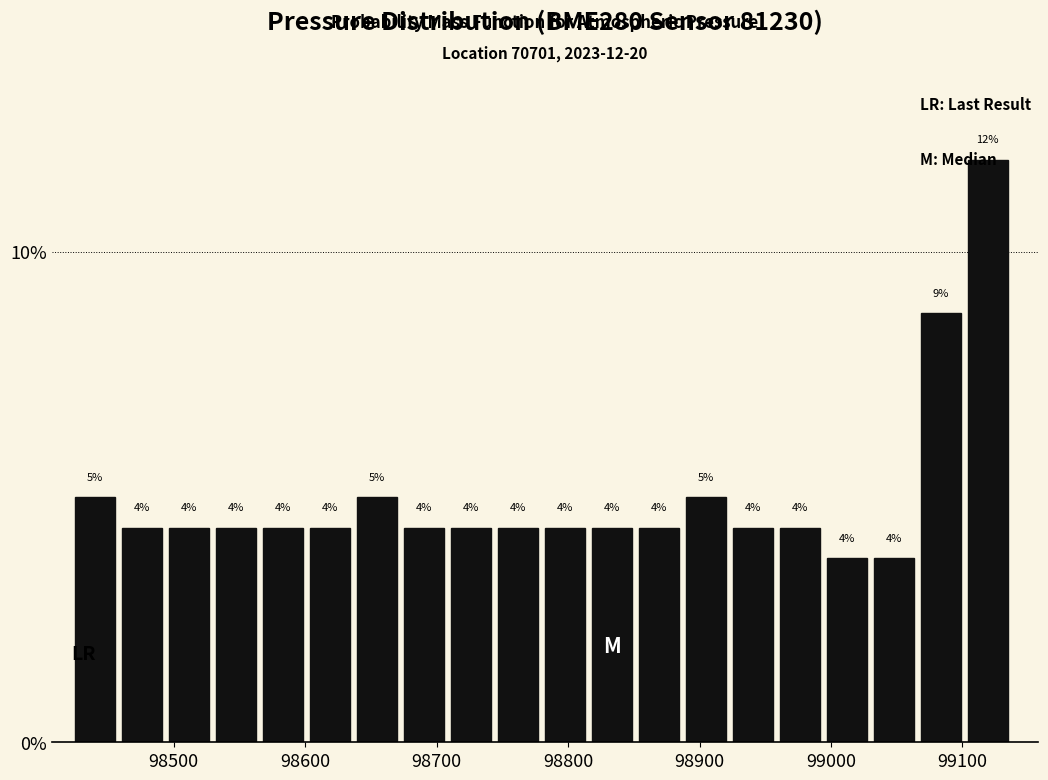

Read against the x-axis, roughly where is the centre of the tallest bar?

99120